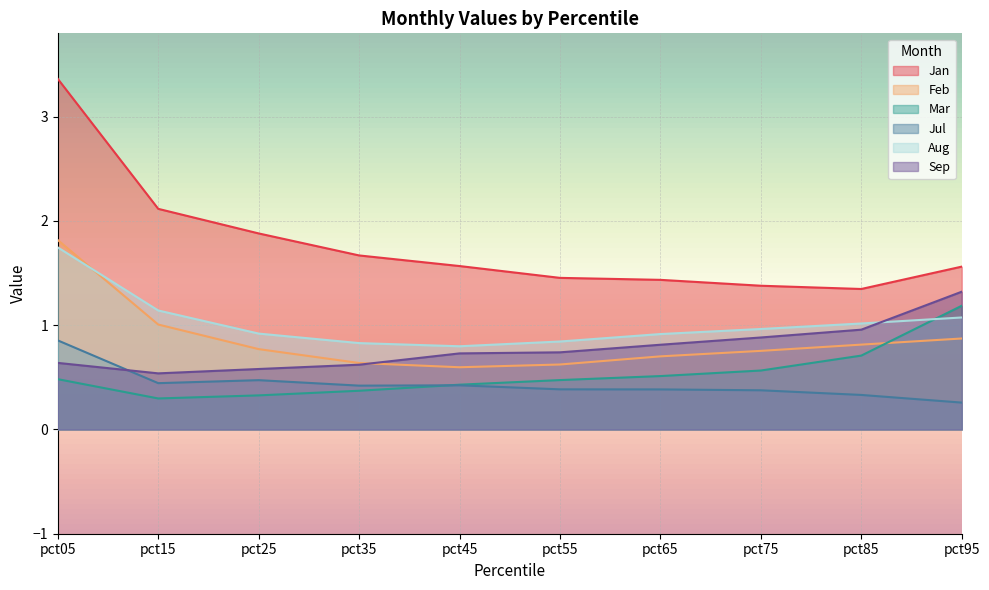

What is the minimum value for Jul?

0.3